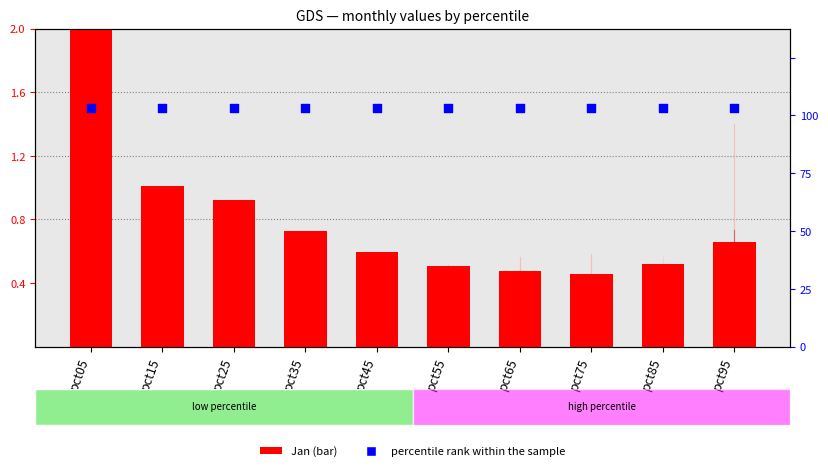

Which series contains the lowest Y value?

Jan